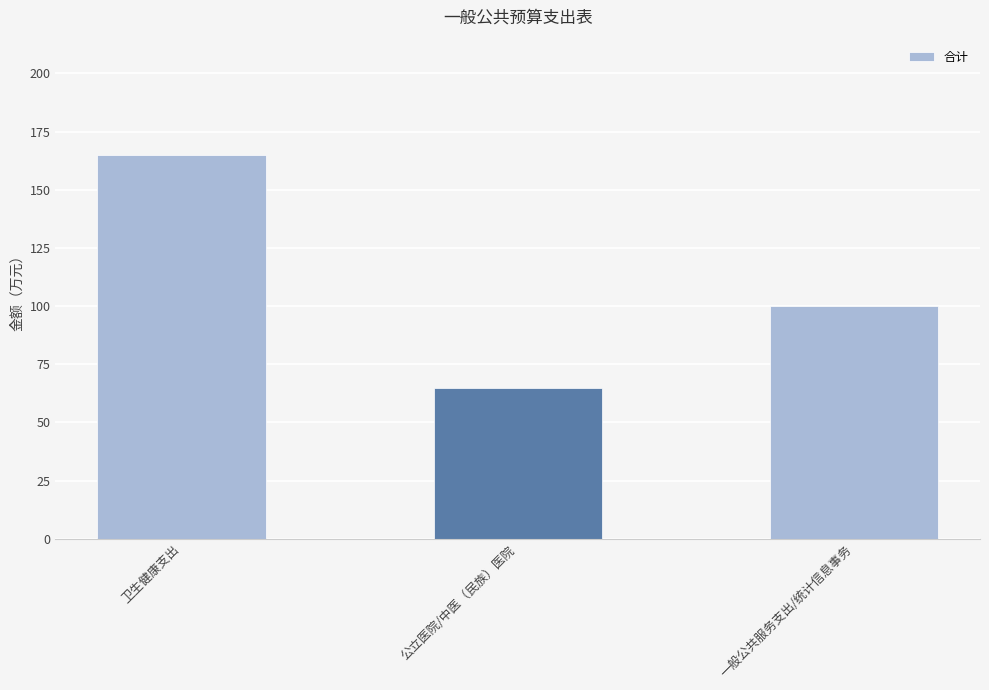

Where does the data first go above 100?

卫生健康支出